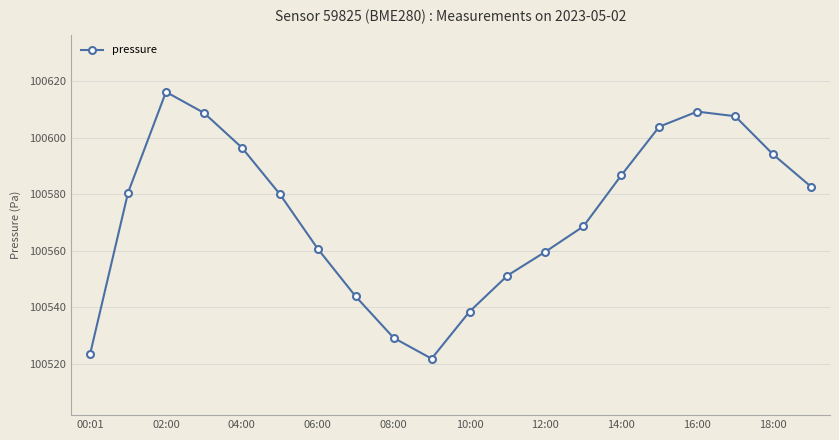

What is the difference between the maximum and minimum values?

94.5